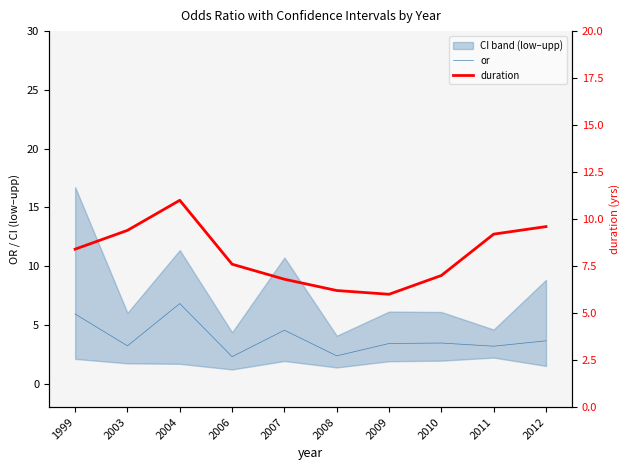

Between 2007 and 2010, which series saw the biggest shift?

or